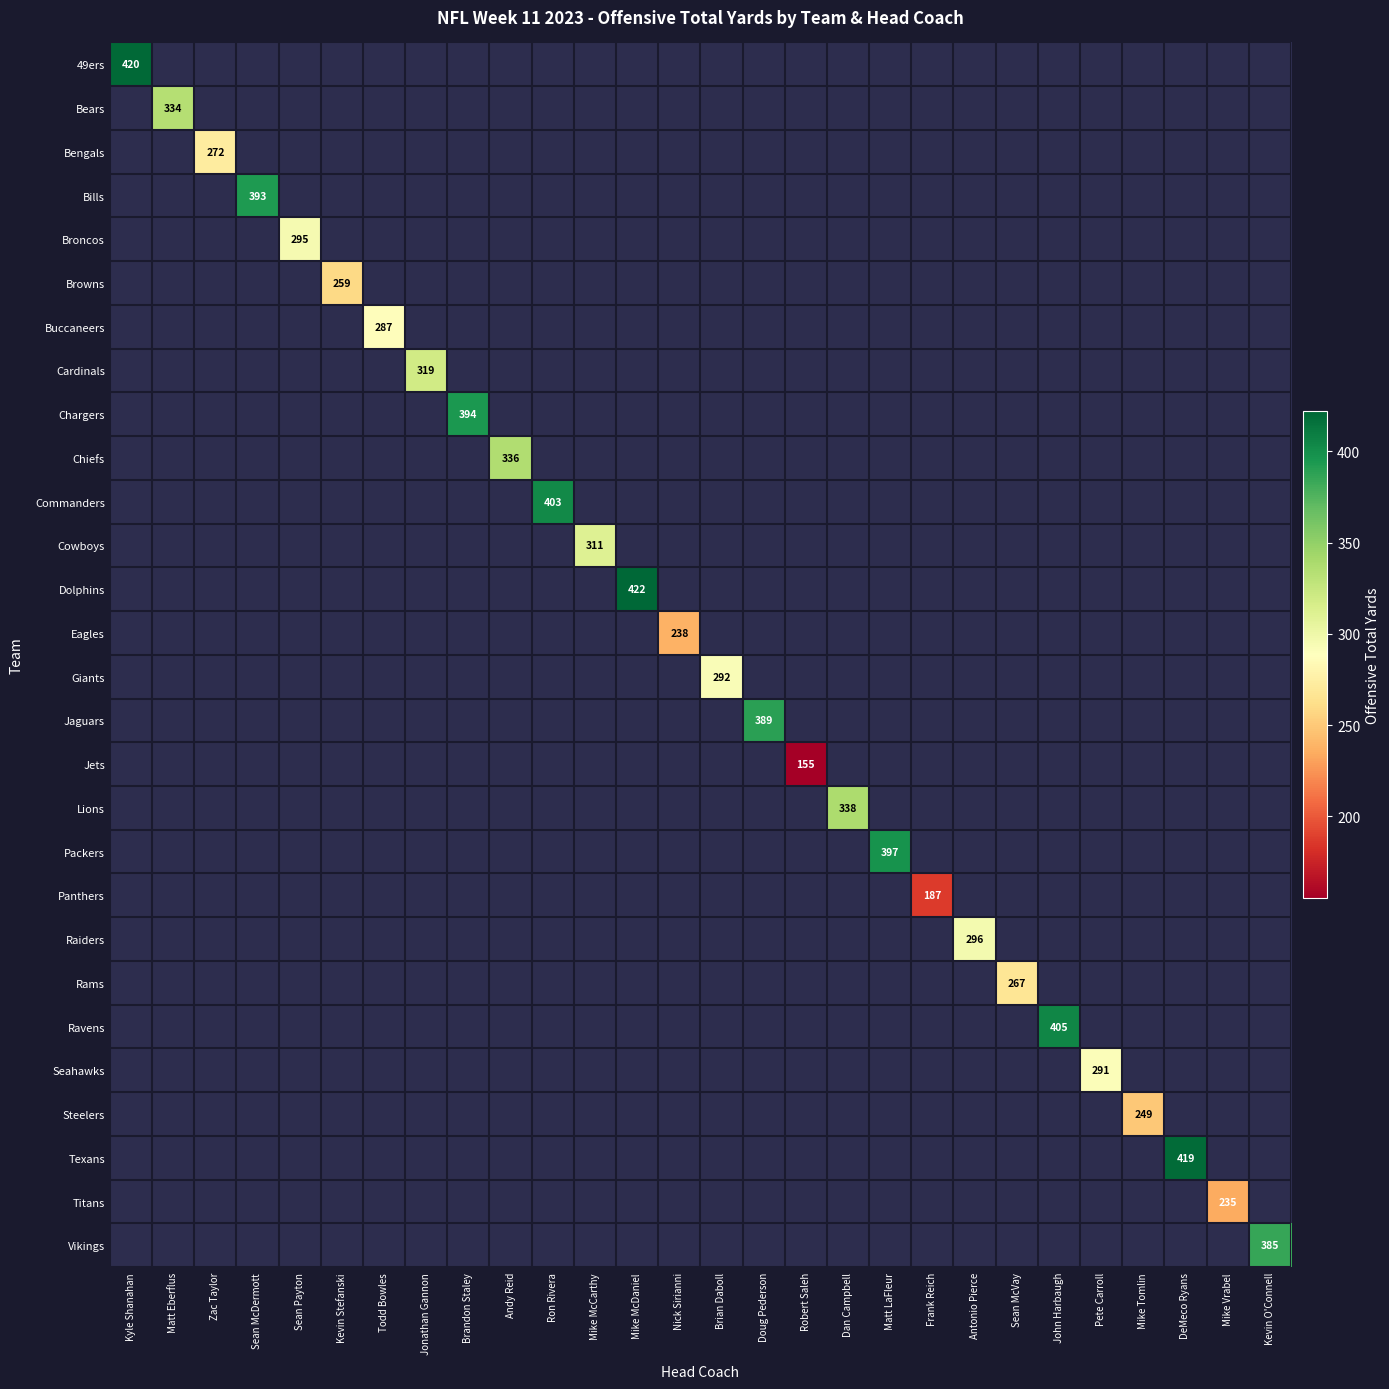

Which category has the lowest value in the Cardinals series?

Kyle Shanahan